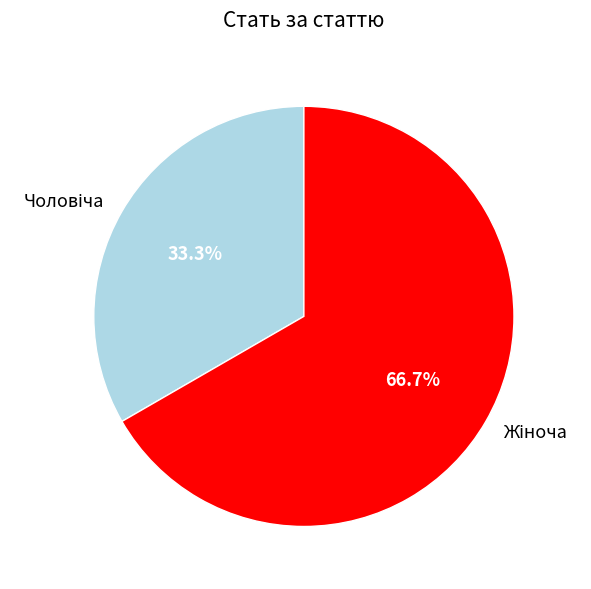

Is there any slice that represents more than half of the pie?

Yes